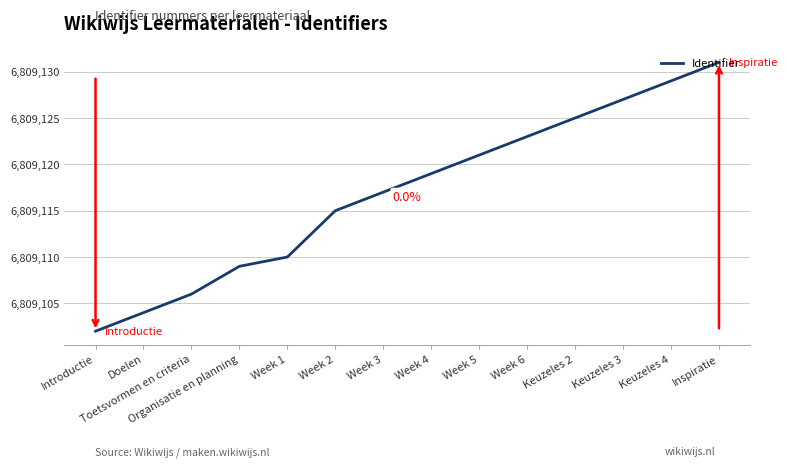

What position from the left is Week 2?

6